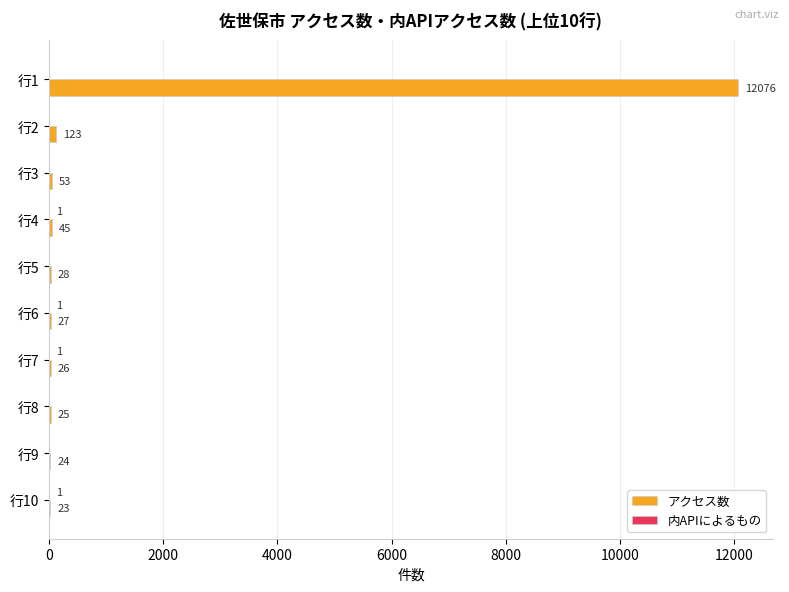

The value of アクセス数 at 行1 is 16412. True or false?

False